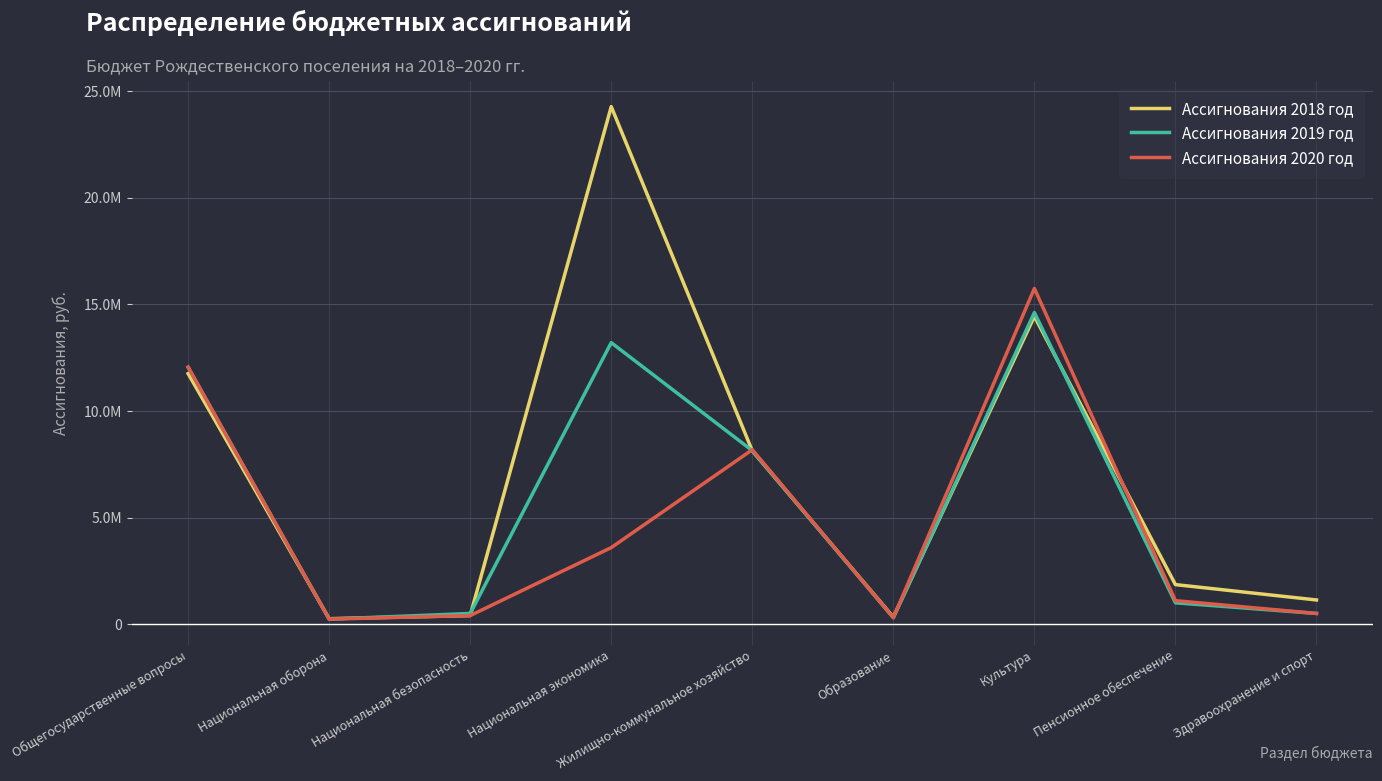

Reading right to left, extract all data points from this chart.

Ассигнования 2018 год: 1133000.0	1853360.2	14442936.0	330057.0	8130140.0	24283421.0	400000.0	254400.0	11756161.0
Ассигнования 2019 год: 500000.0	1000000.0	14620000.0	300000.0	8141000.0	13207292.0	500000.0	233700.0	12053300.0
Ассигнования 2020 год: 500000.0	1100000.0	15750000.0	300000.0	8183000.0	3590000.0	400000.0	233700.0	12062200.0